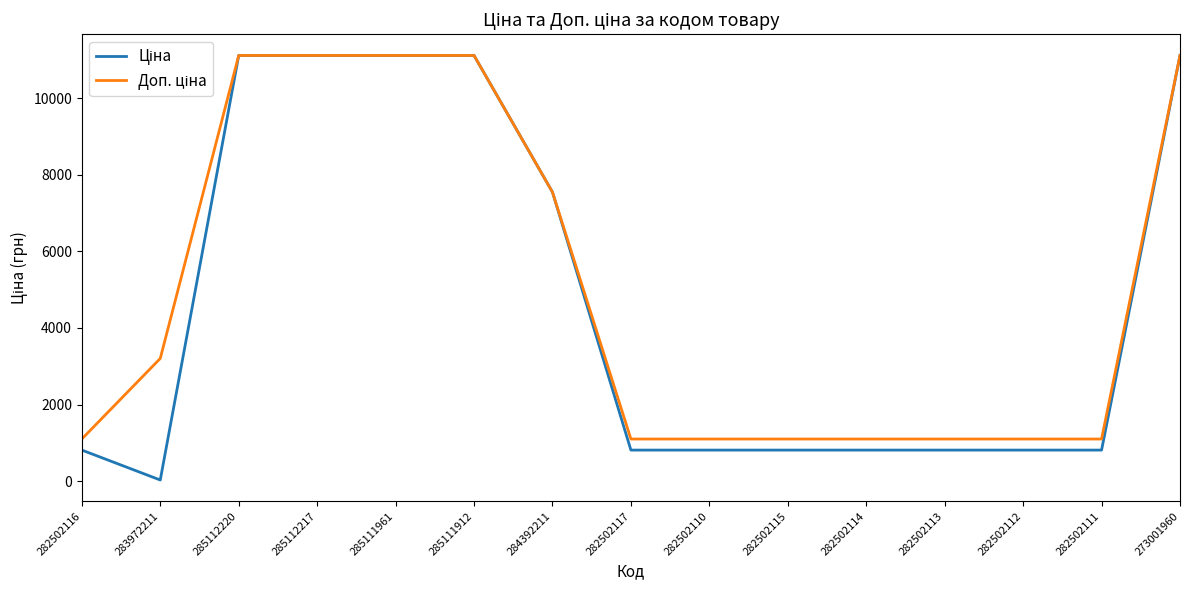

What is the greatest value displayed?

11113.6